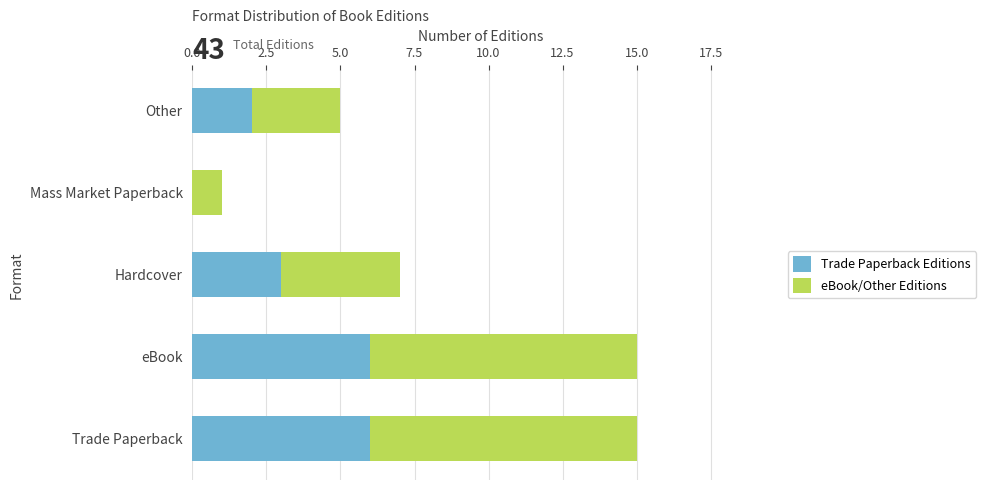

True or false: Trade Paperback Editions has a value of 6 at eBook.

True